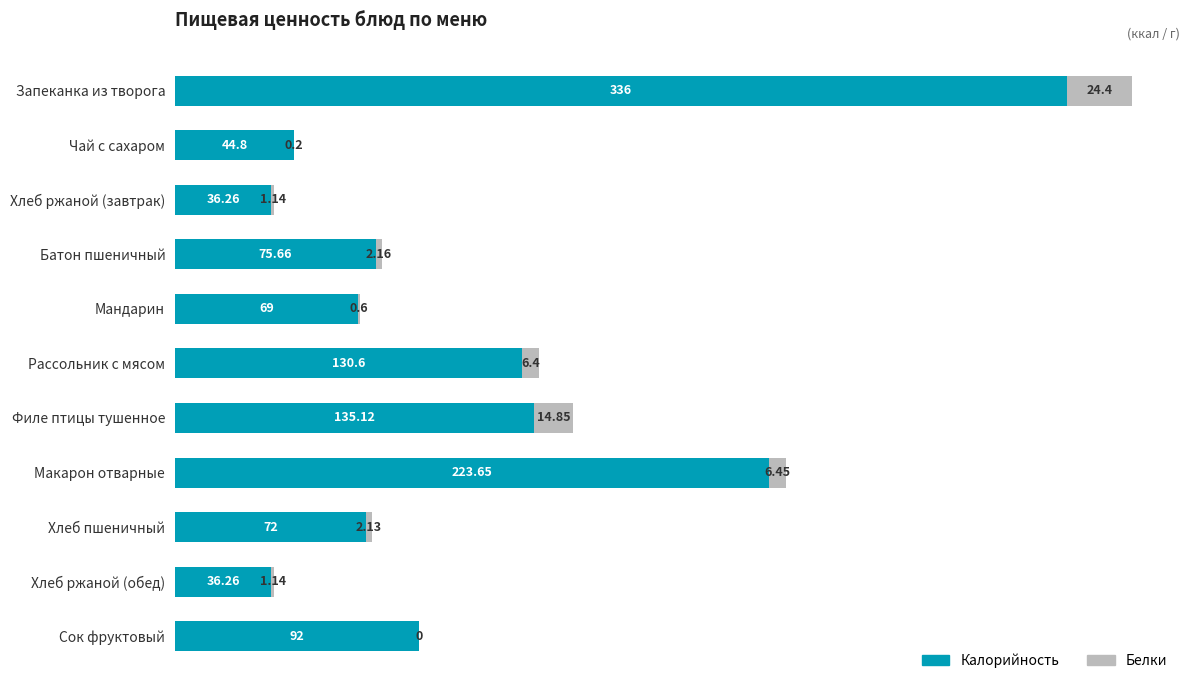

At which label is Калорийность closest to 186?

Макарон отварные